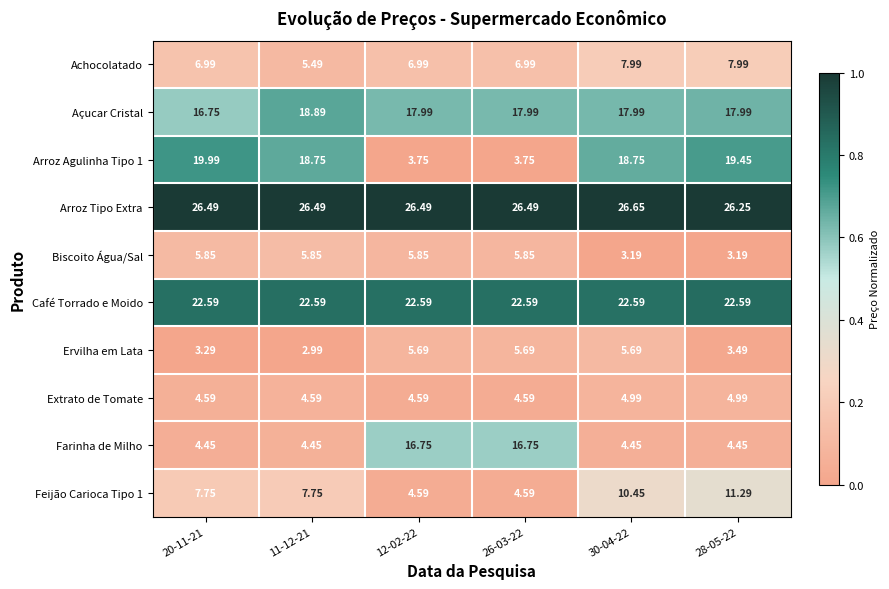

Which series has the largest total across all categories?

Arroz Tipo Extra